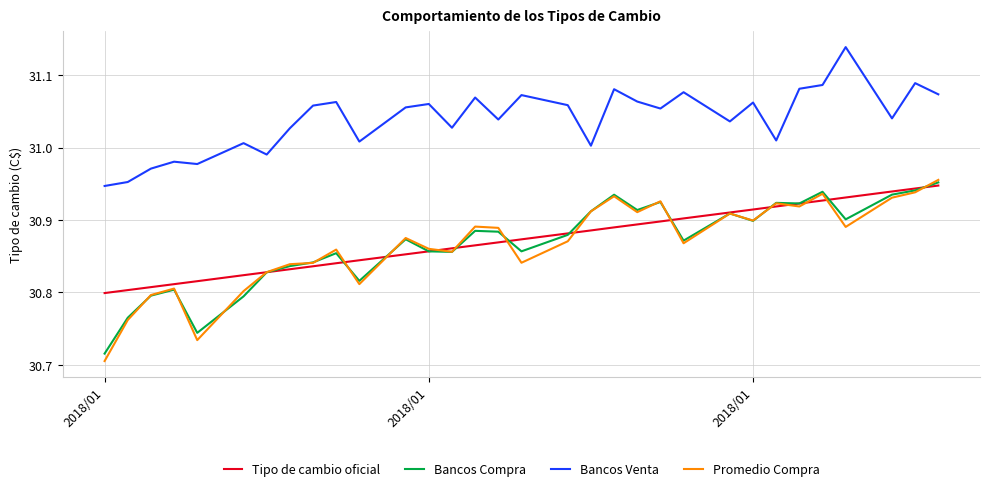

Which series has the largest total across all categories?

Bancos Venta